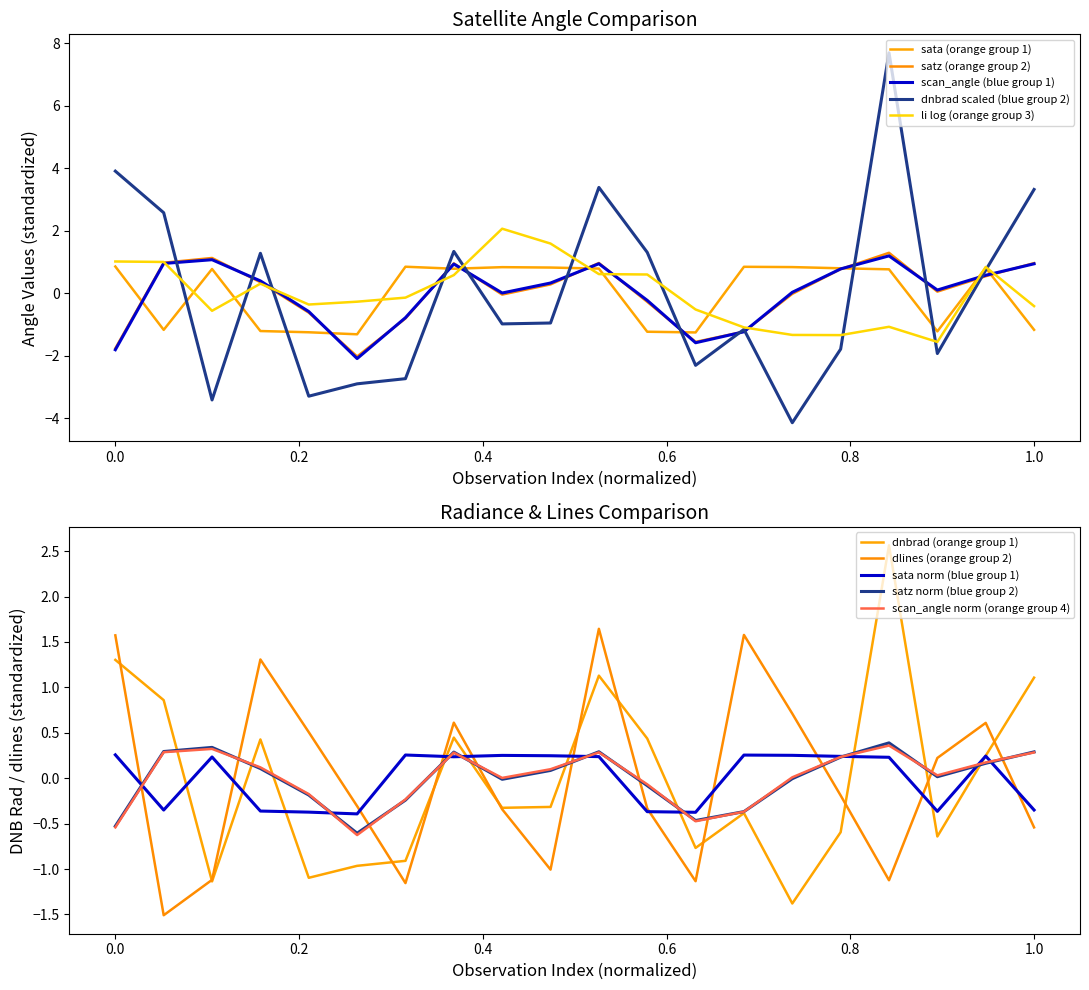

Count the number of categories in the chart.

20